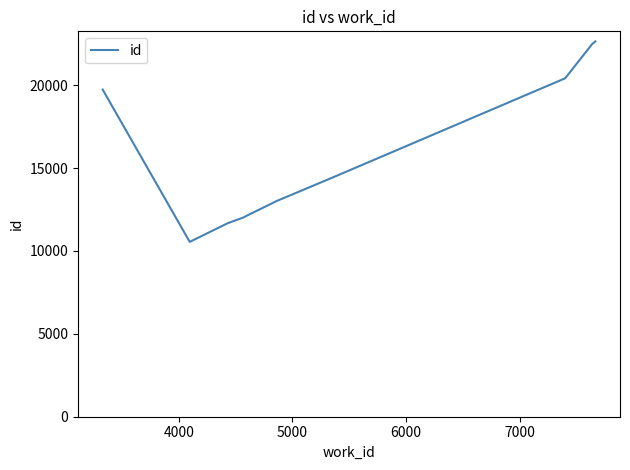

What is the greatest value displayed?

22641